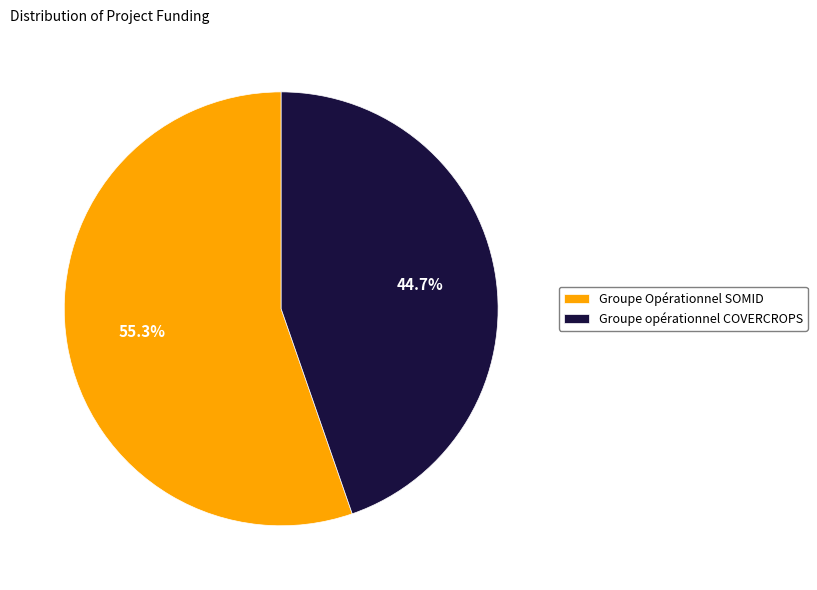

Between Groupe opérationnel COVERCROPS and Groupe Opérationnel SOMID, which is larger?

Groupe Opérationnel SOMID